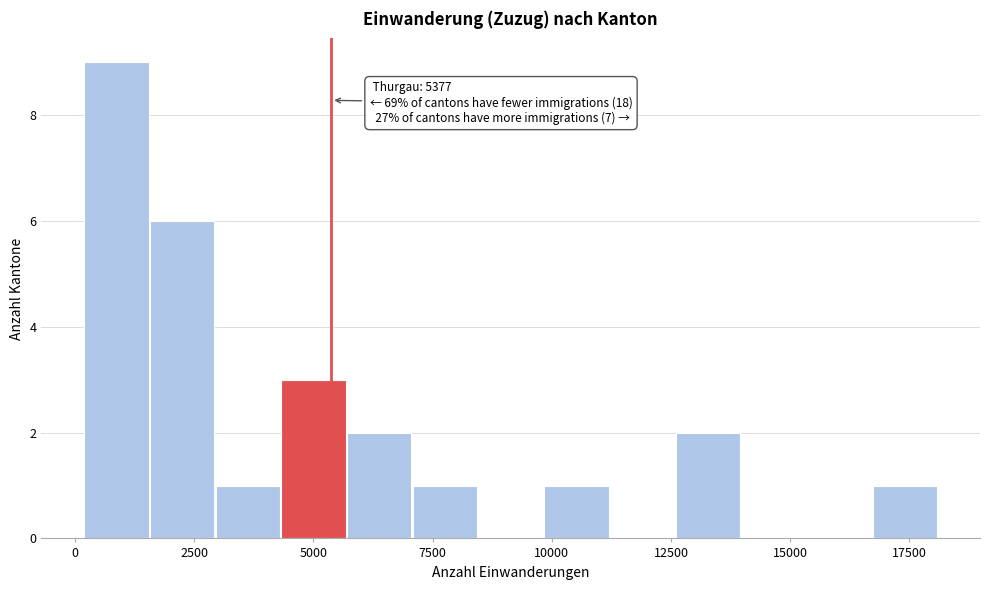

Around what value on the x-axis is the tallest bar? Give the approximate position of its centre, as read against the axis.

1000